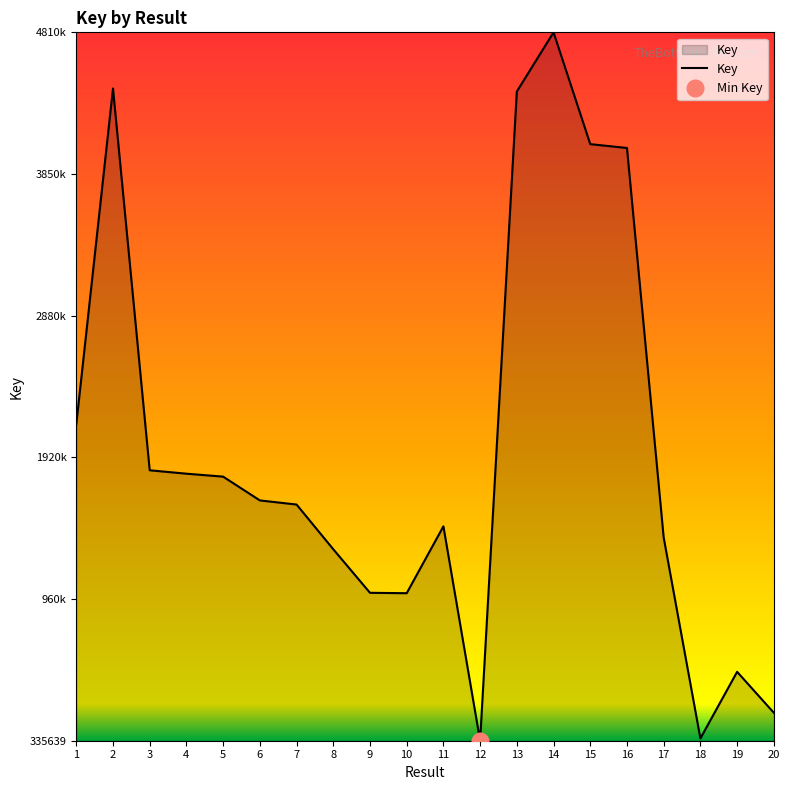

Read the value at 19.

47114107